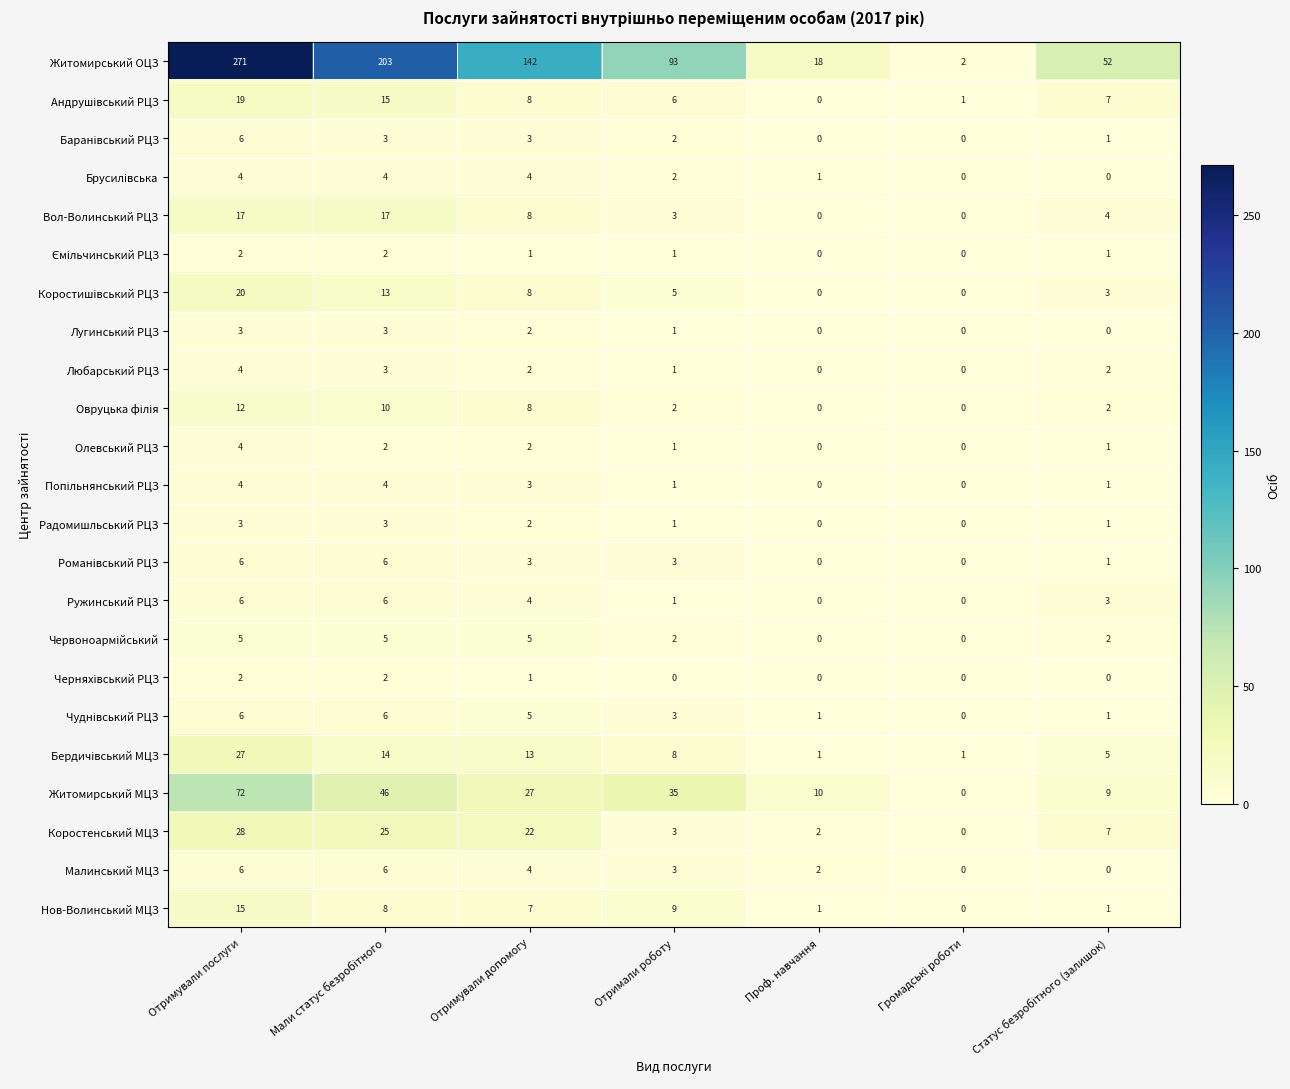

How many Лугинський РЦЗ values are between 0 and 3?

7